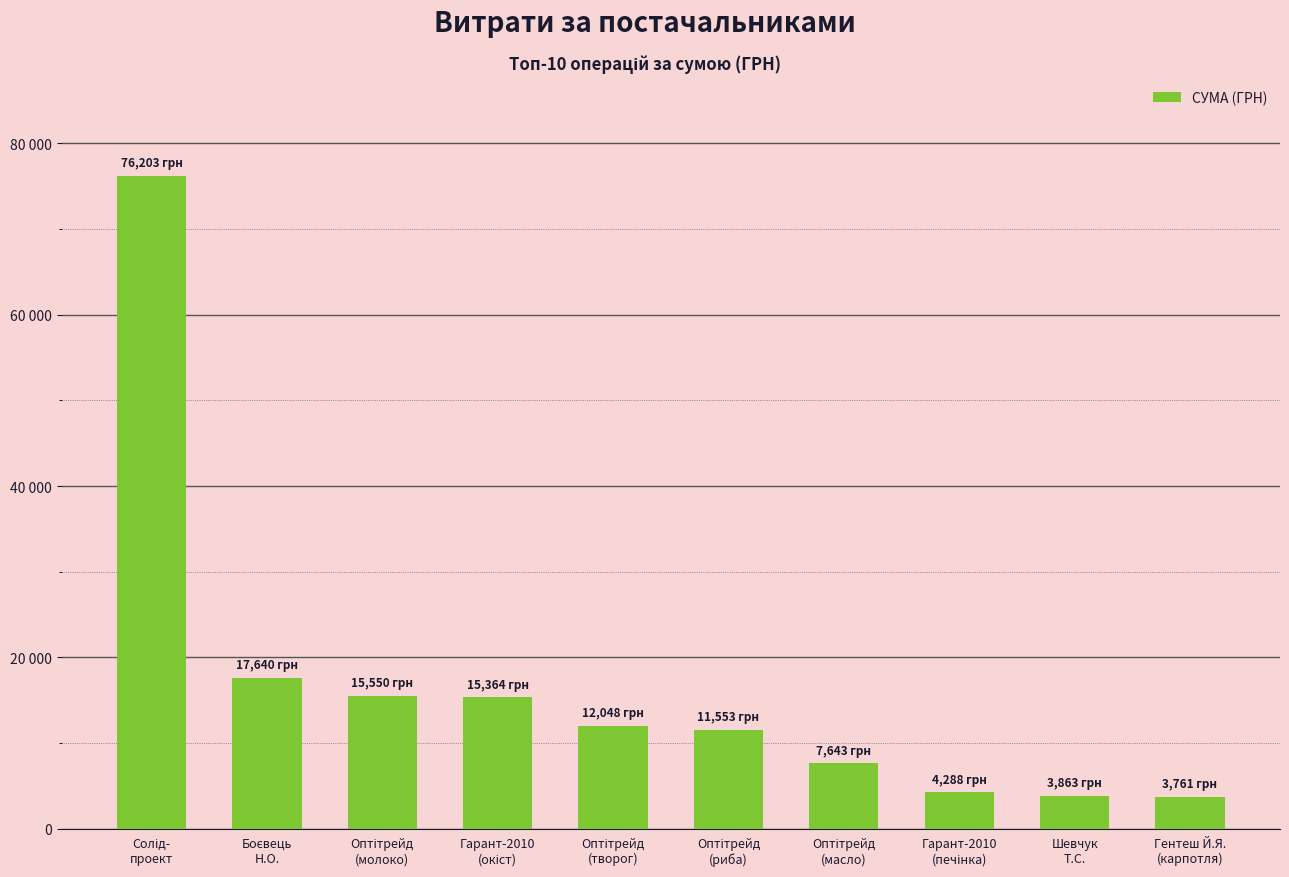

Reading left to right, extract all data points from this chart.

76202.7	17640.0	15550.0	15364.0	12048.0	11553.0	7643.0	4288.0	3863.0	3761.0